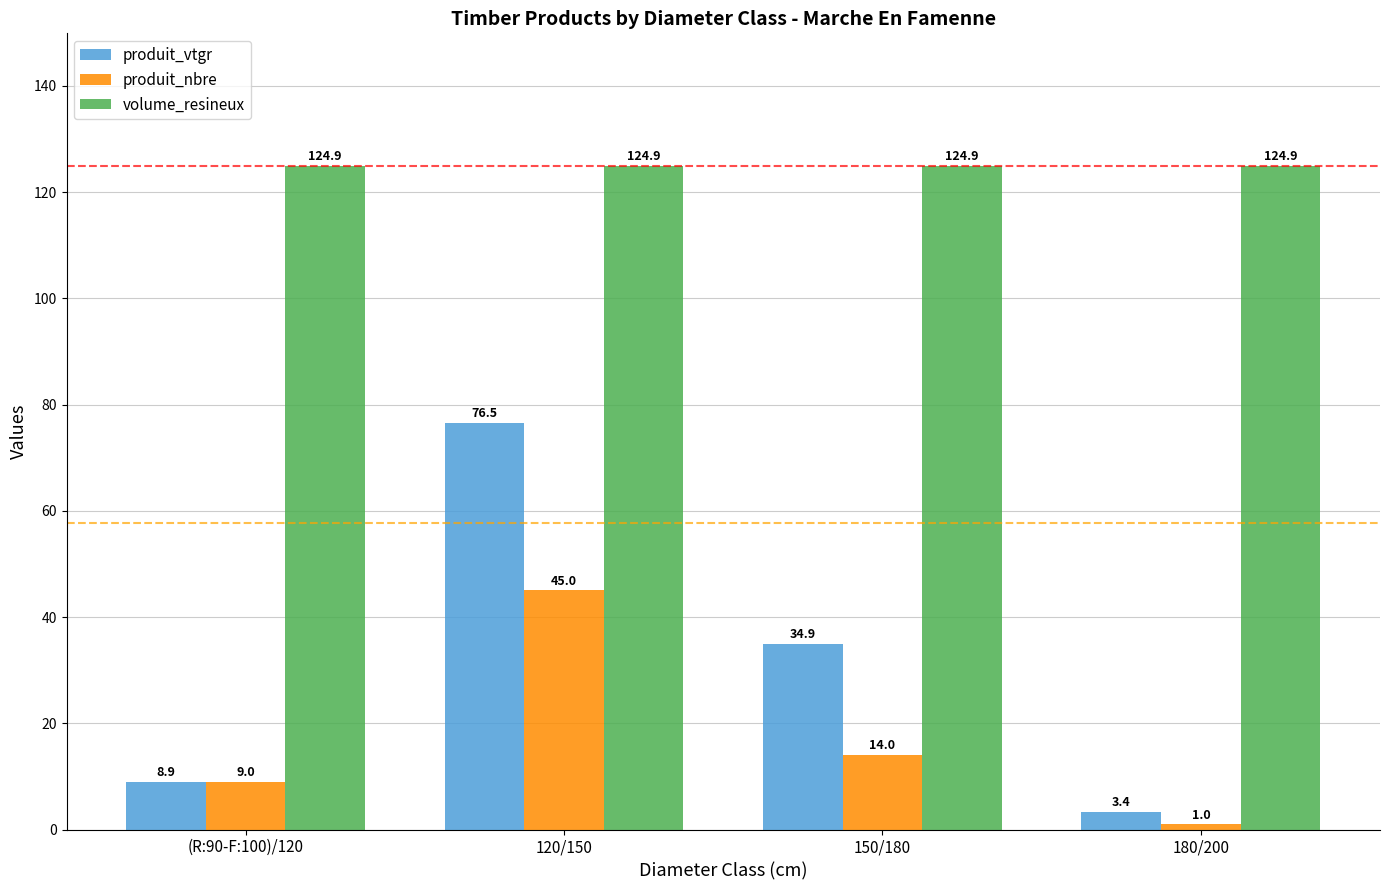

Is the value of produit_nbre at 150/180 greater than the value of volume_resineux at (R:90-F:100)/120?

No